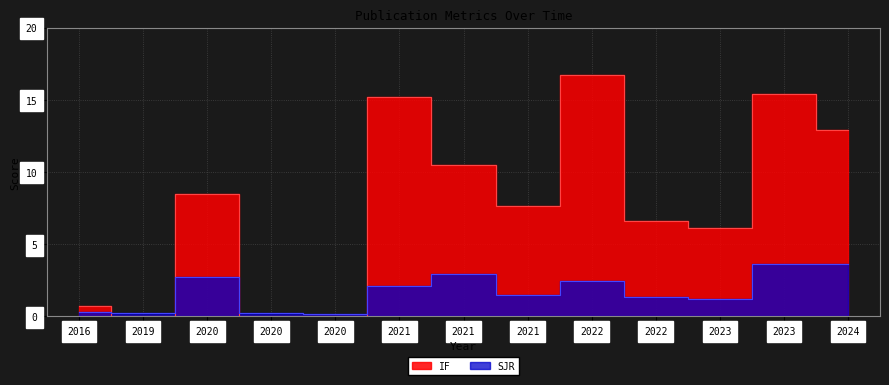

How many intersections are there between IF and SJR?

4